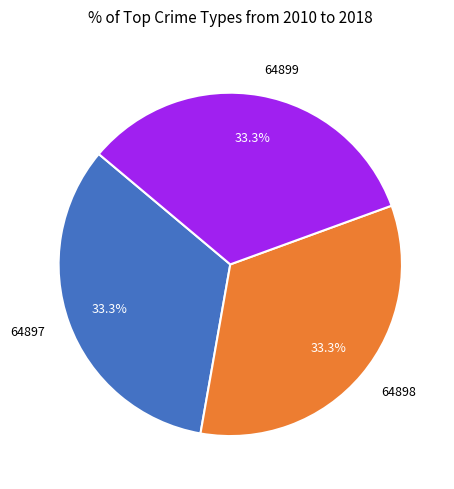

What is the ratio of the value at 64898 to the value at 64899?

1.0